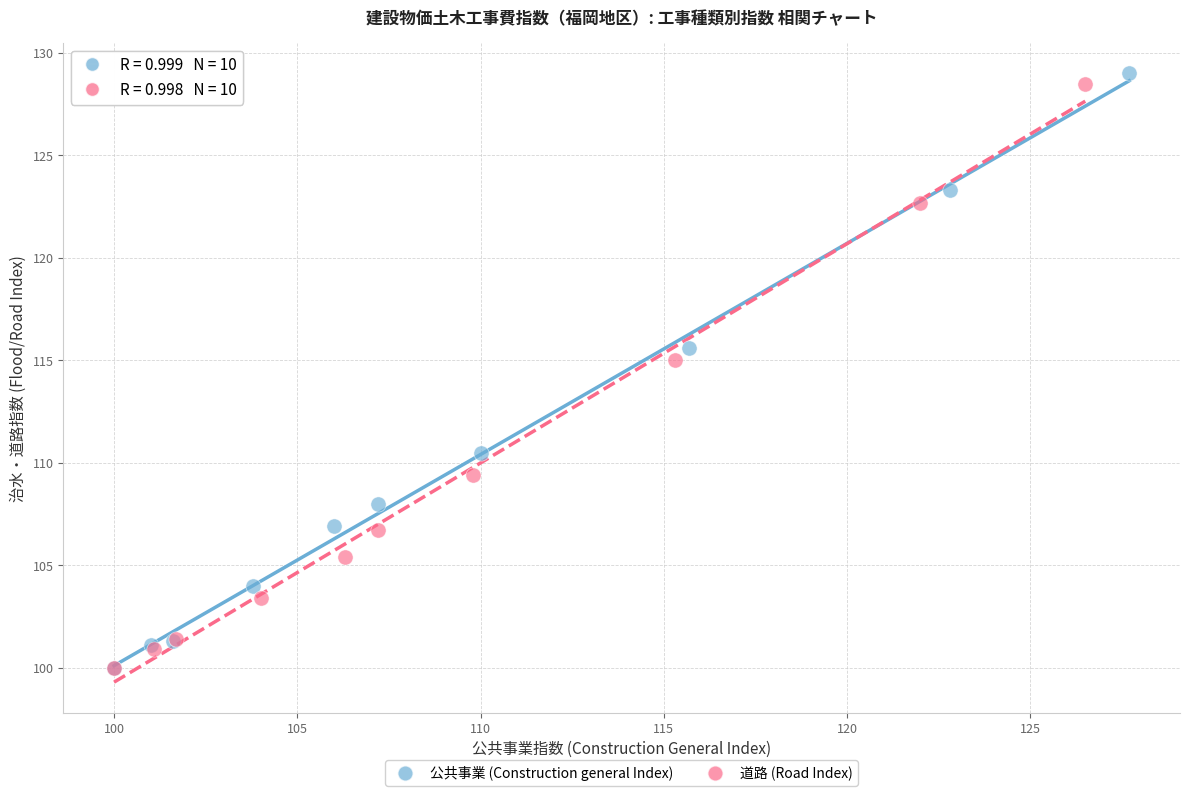

Which series has the largest Y range (max minus min)?

公共事業 (Construction general Index)